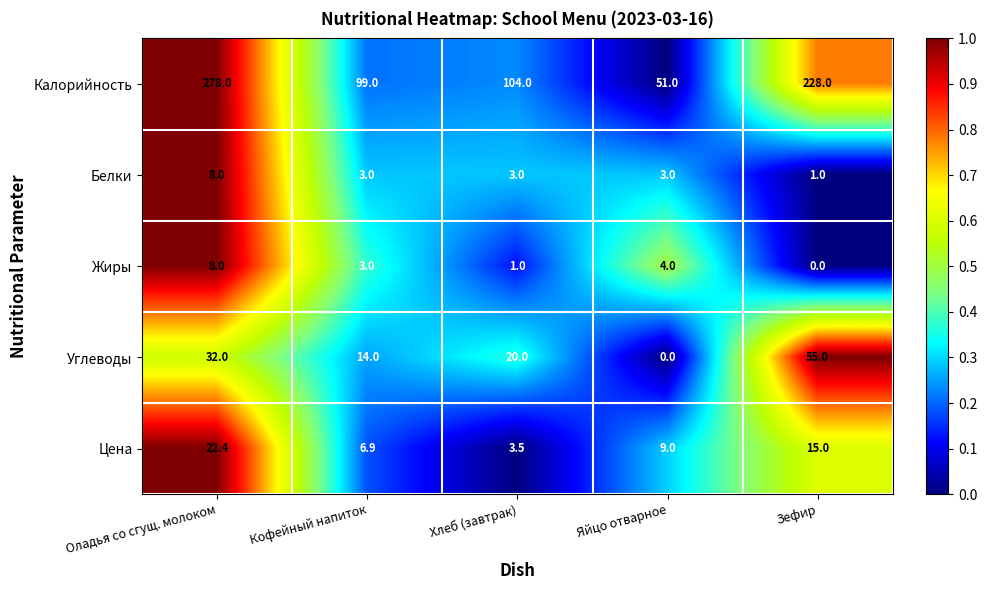

How many distinct data groups are displayed?

5